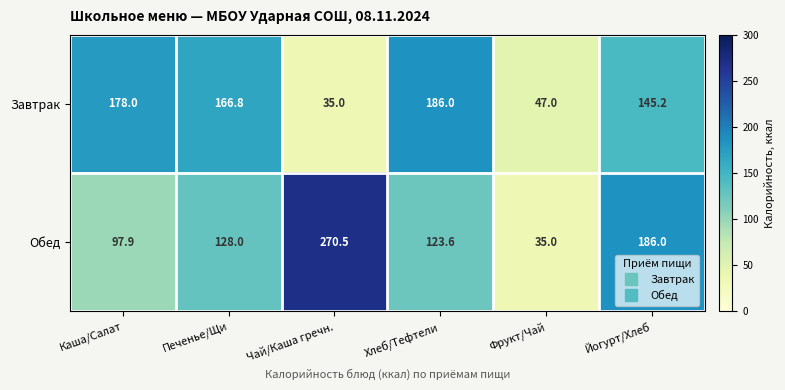

List the series in order of their peak value, lowest first.

Завтрак, Обед